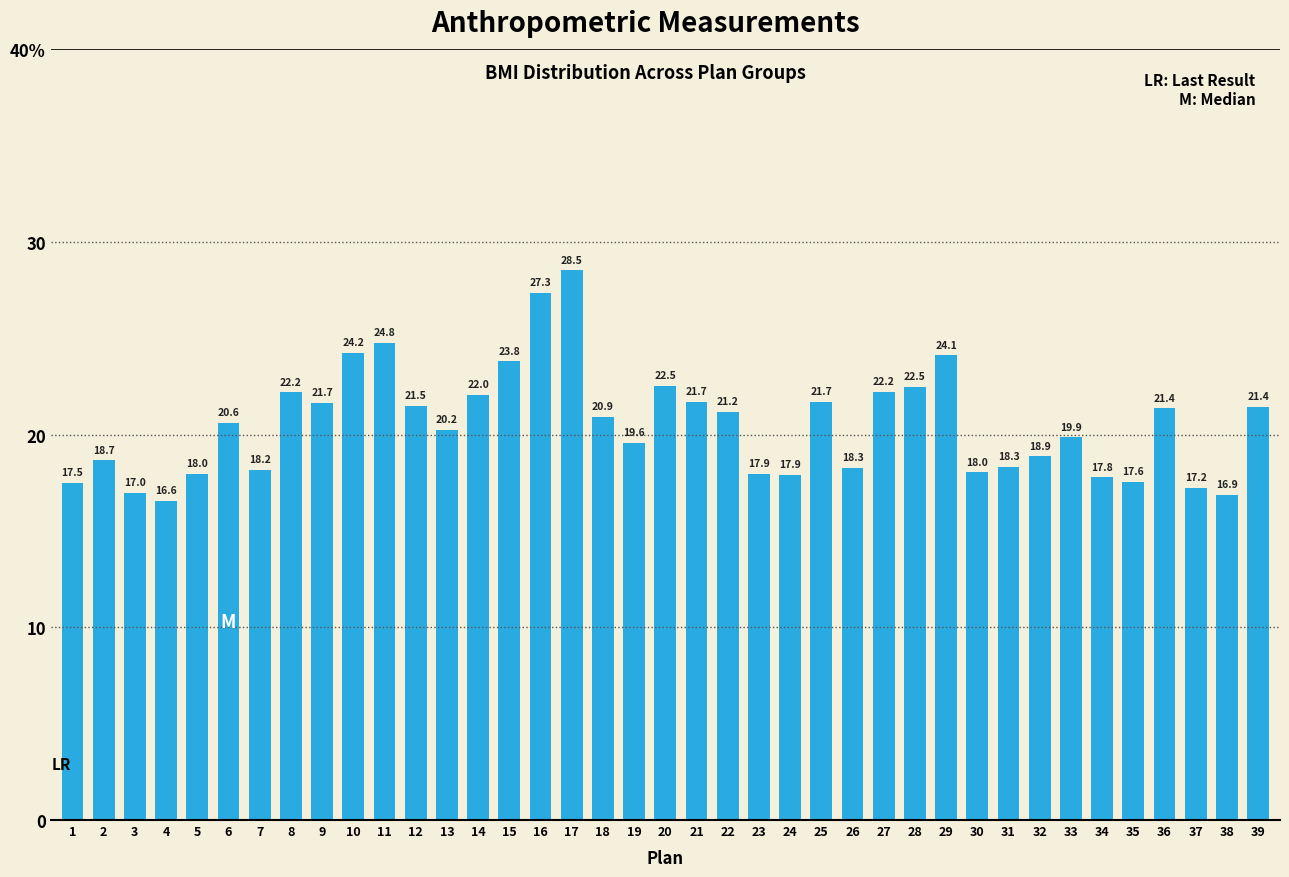

Reading left to right, list all the values displayed in this chart.

1=17.5	2=18.7	3=17.0	4=16.6	5=18.0	6=20.6	7=18.2	8=22.2	9=21.7	10=24.2	11=24.8	12=21.5	13=20.2	14=22.0	15=23.8	16=27.3	17=28.5	18=20.9	19=19.6	20=22.5	21=21.7	22=21.2	23=17.9	24=17.9	25=21.7	26=18.3	27=22.2	28=22.5	29=24.1	30=18.0	31=18.3	32=18.9	33=19.9	34=17.8	35=17.6	36=21.4	37=17.2	38=16.9	39=21.4